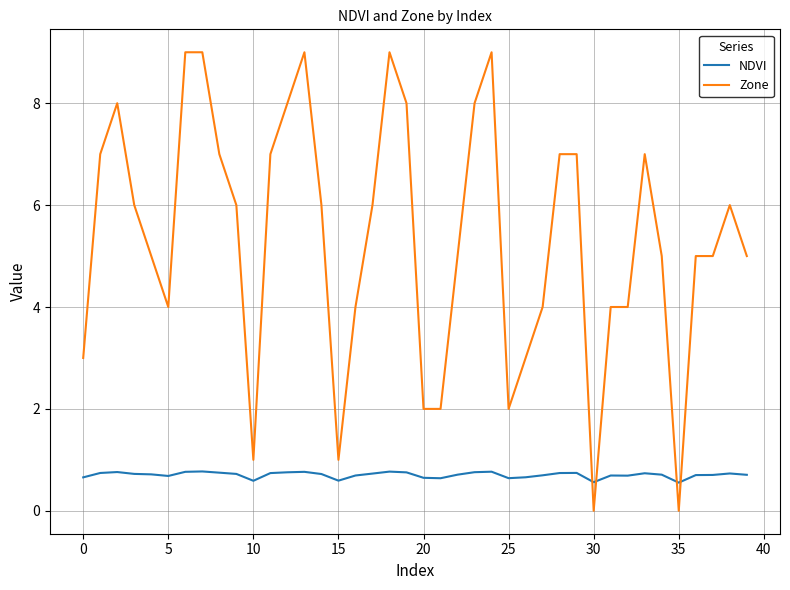

True or false: NDVI and Zone intersect in this chart.

True